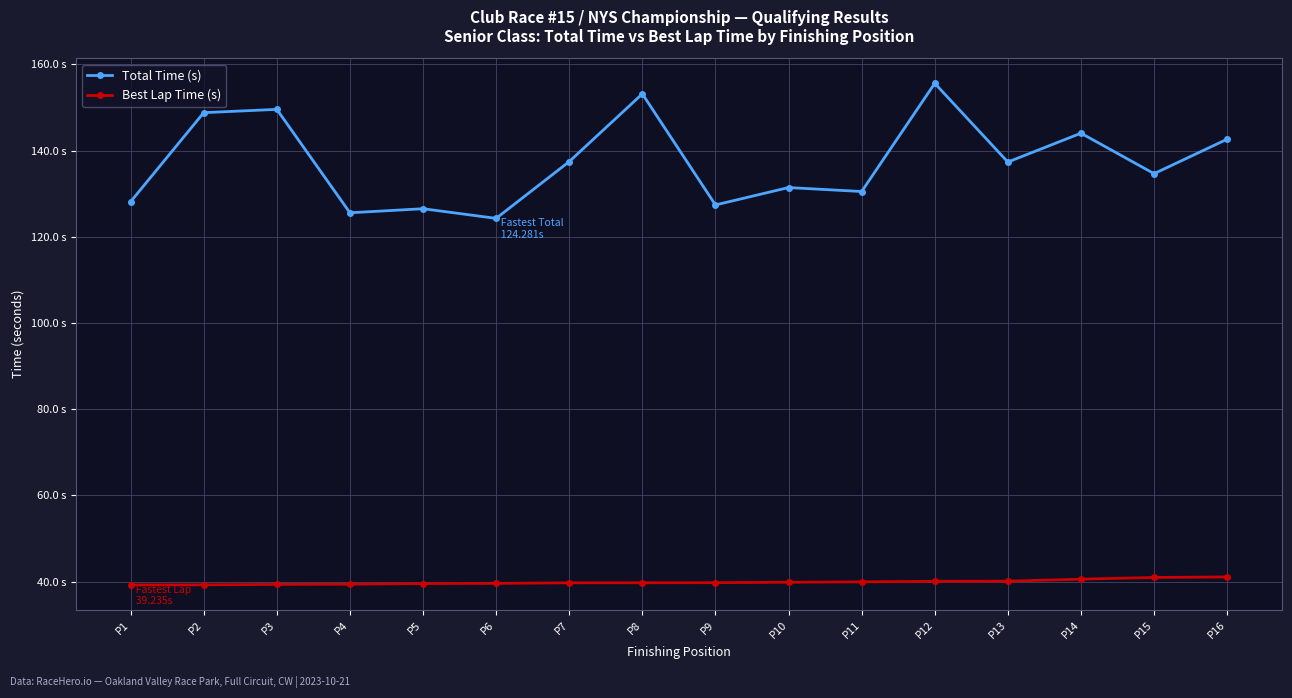

True or false: Best Lap Time (s) and Total Time (s) intersect in this chart.

False